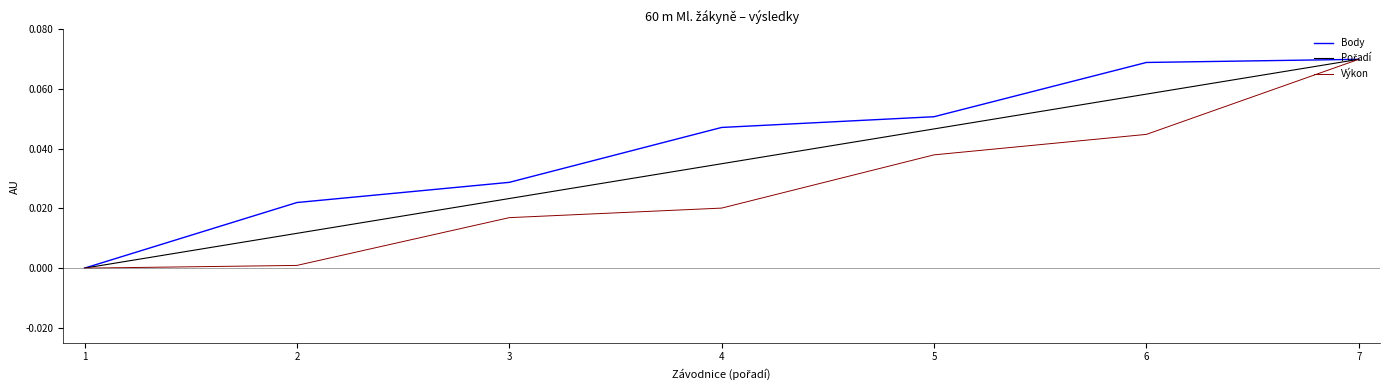

At which category is the sum across all series the highest?

7